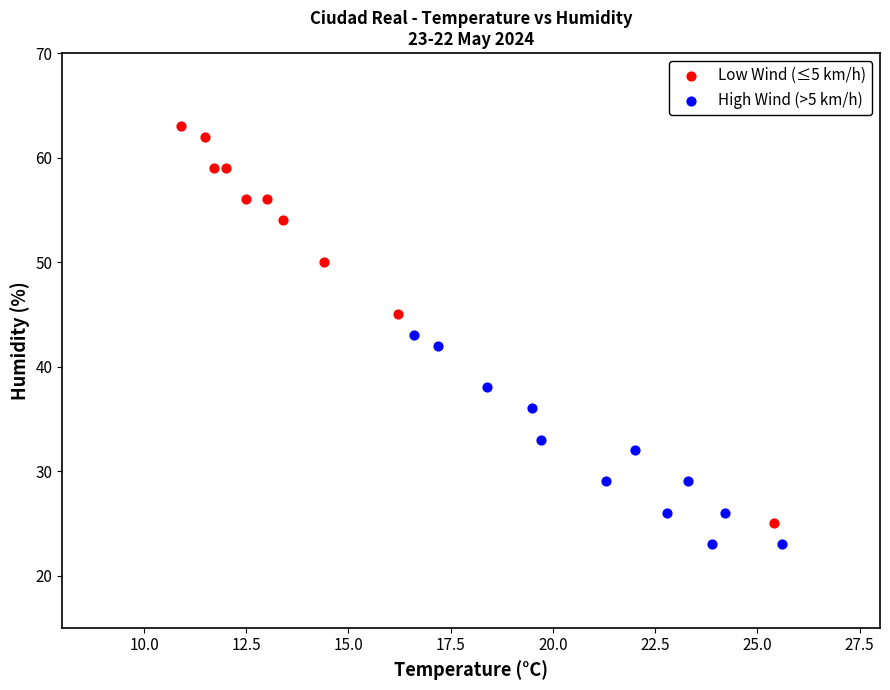

Which series reaches the minimum Y coordinate?

High Wind (>5 km/h)